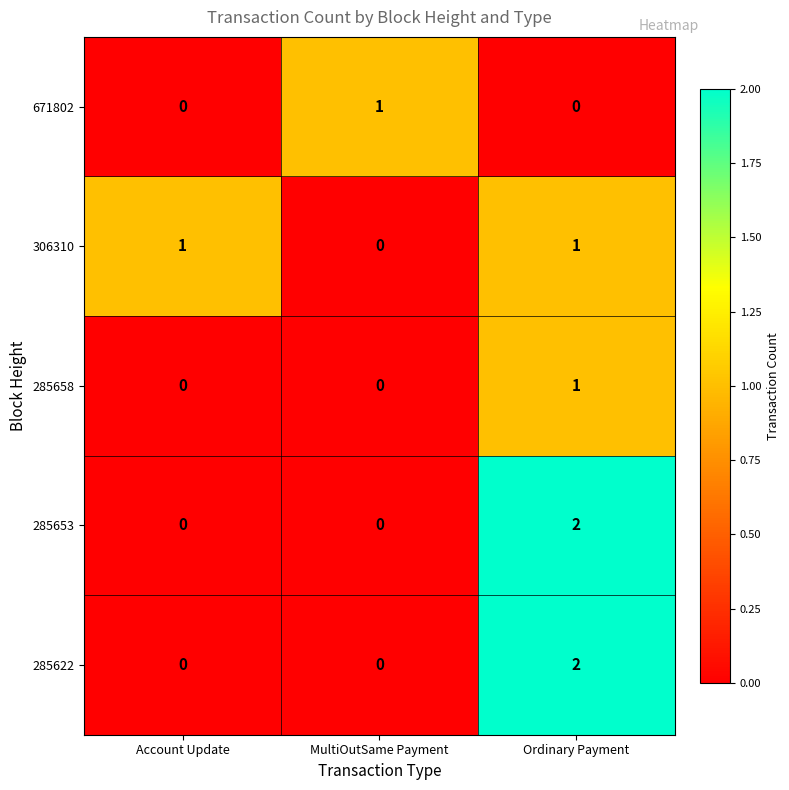

At which category is the sum across all series the highest?

Ordinary Payment